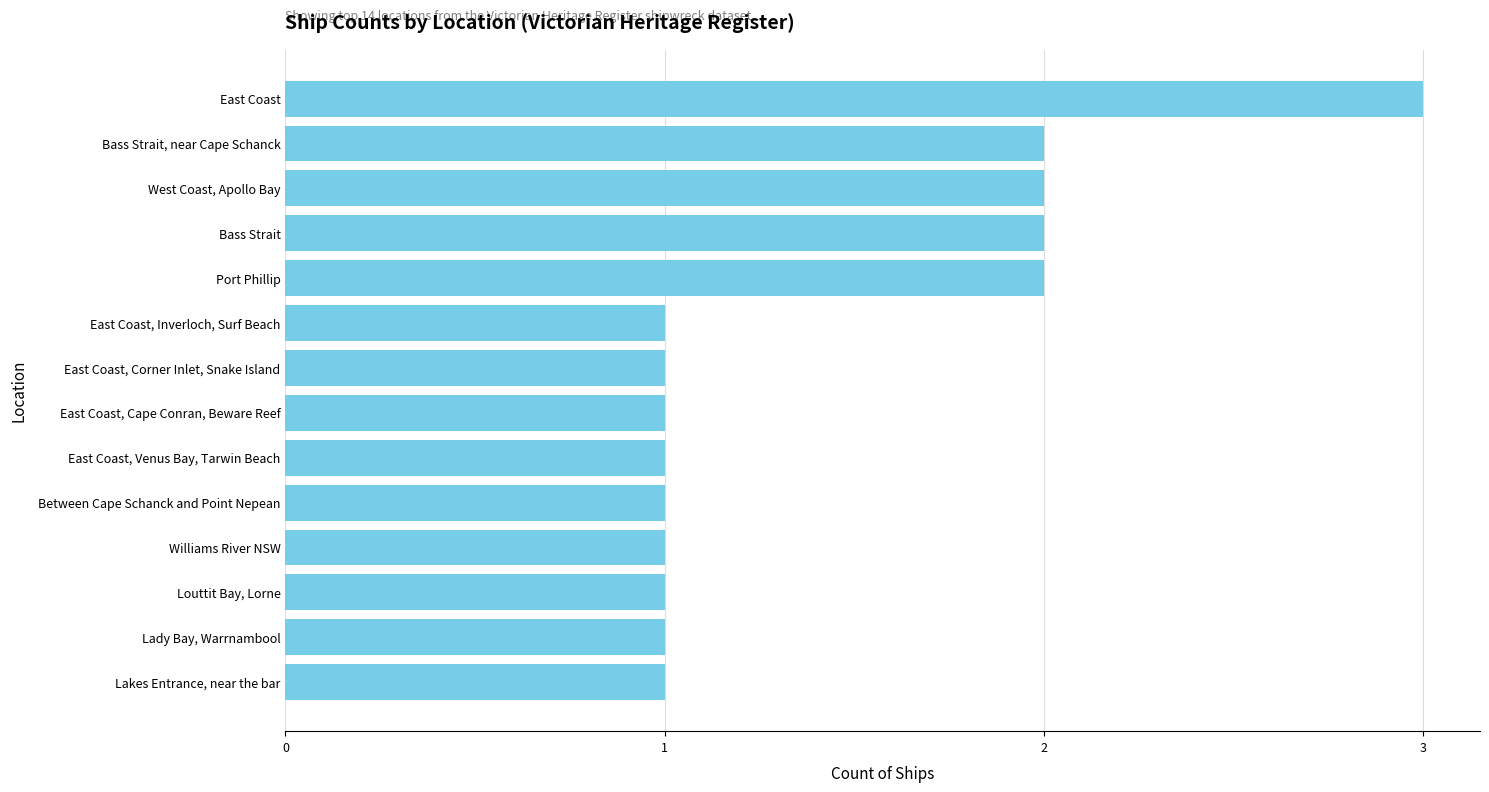

Are the bars horizontal?

Yes